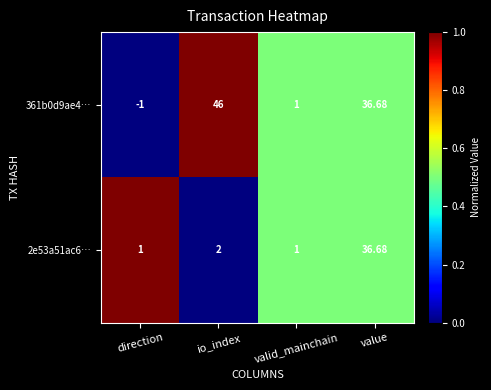

How many categories are shown in the chart?

4